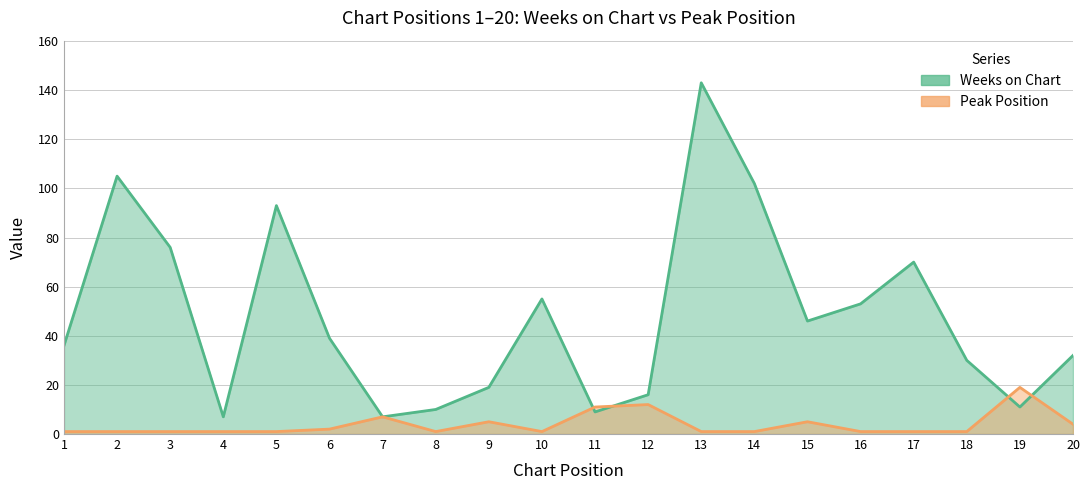

What is the sum of the Peak Position values at 13 and 18?

2